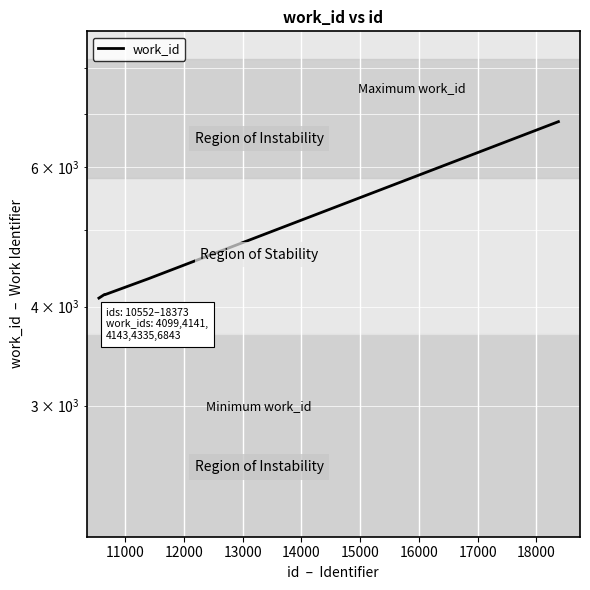

How many values are below 4141?

1